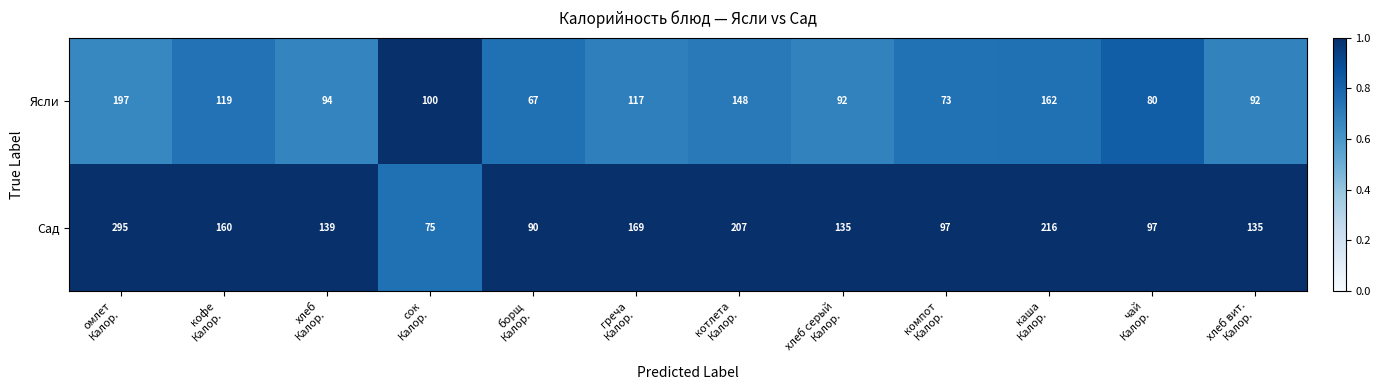

At how many categories does at least one series exceed 176?

3